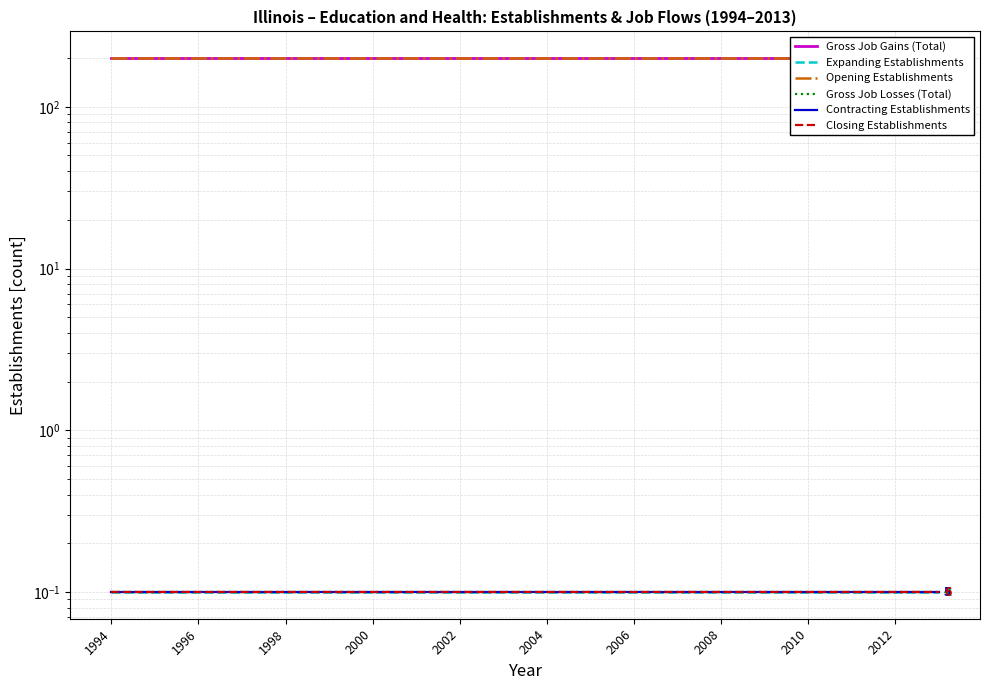

Which has a higher value, 2004 or 12?

2004